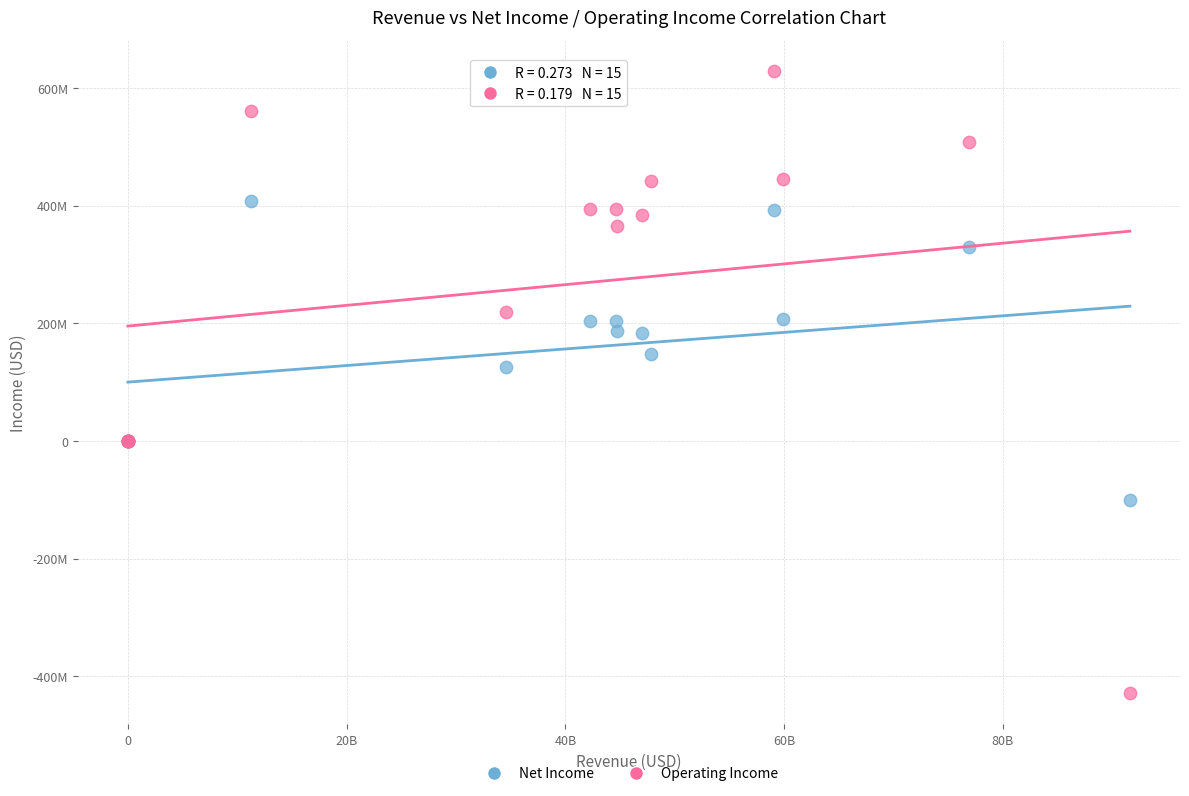

Which series reaches the maximum Y coordinate?

Operating Income